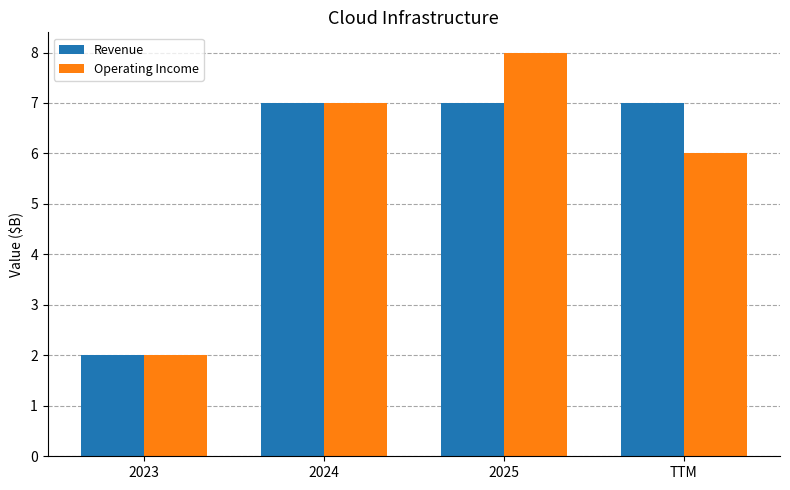

The Revenue series shows 10 at 2025. True or false?

False